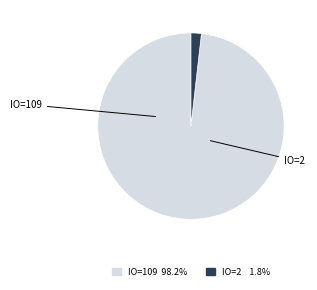

Does any single category account for the majority?

Yes